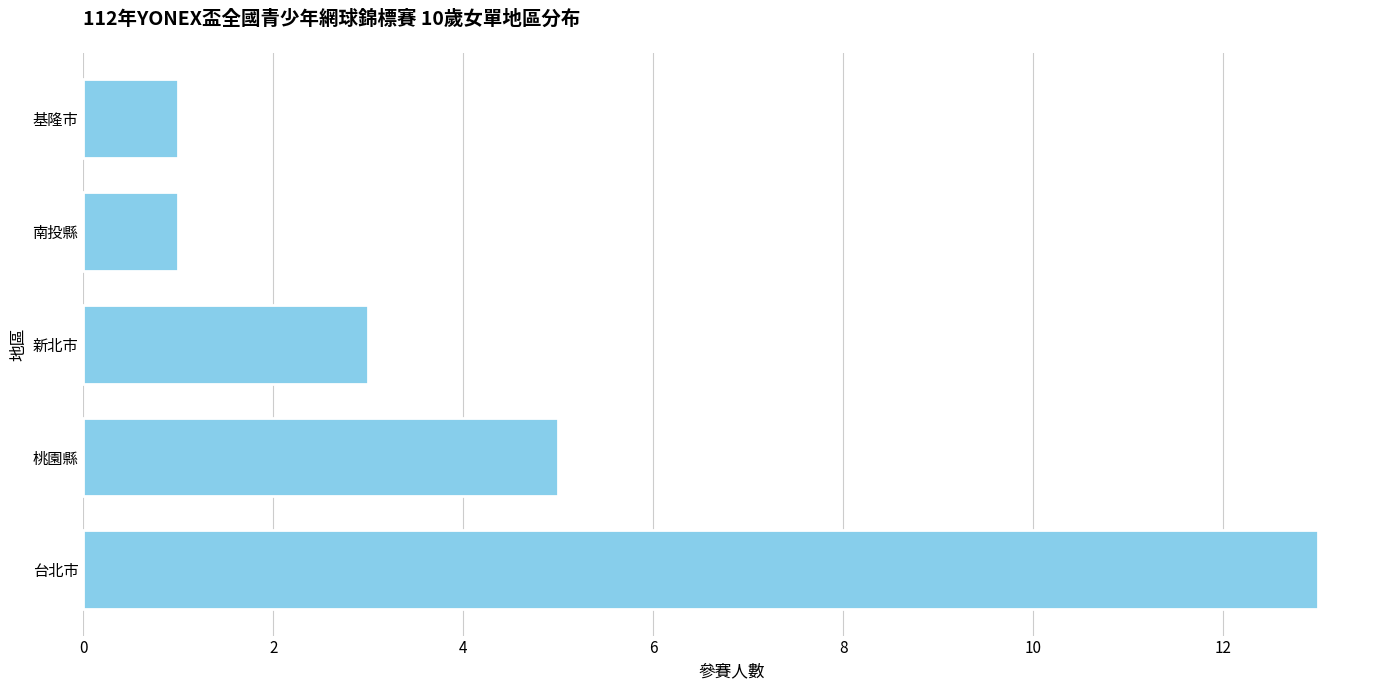

What is the sum of all values?

23